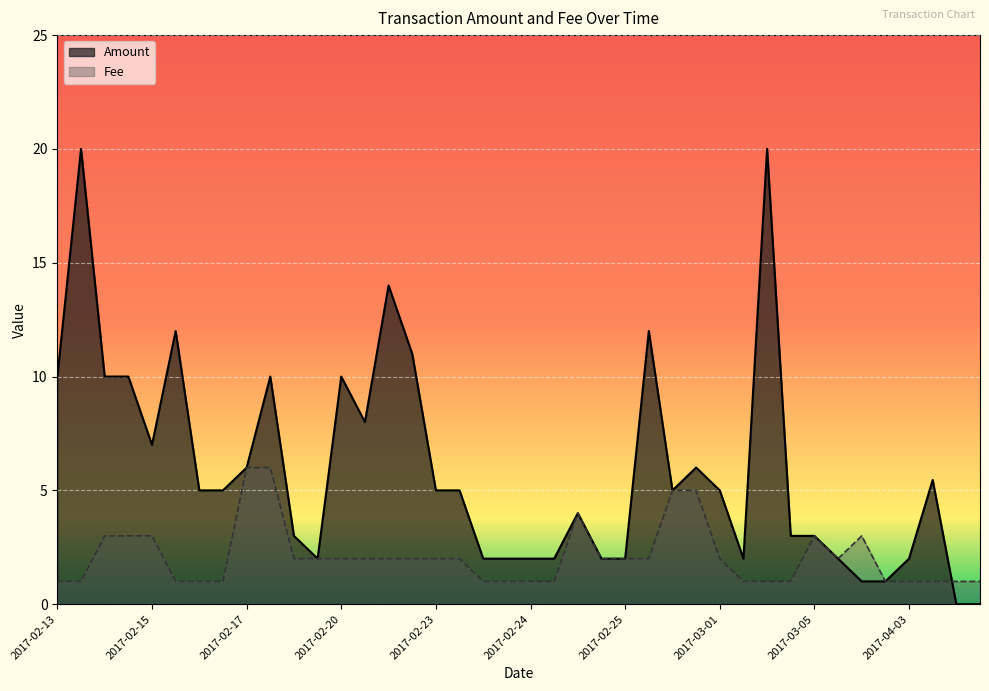

Which series has the largest total across all categories?

Amount